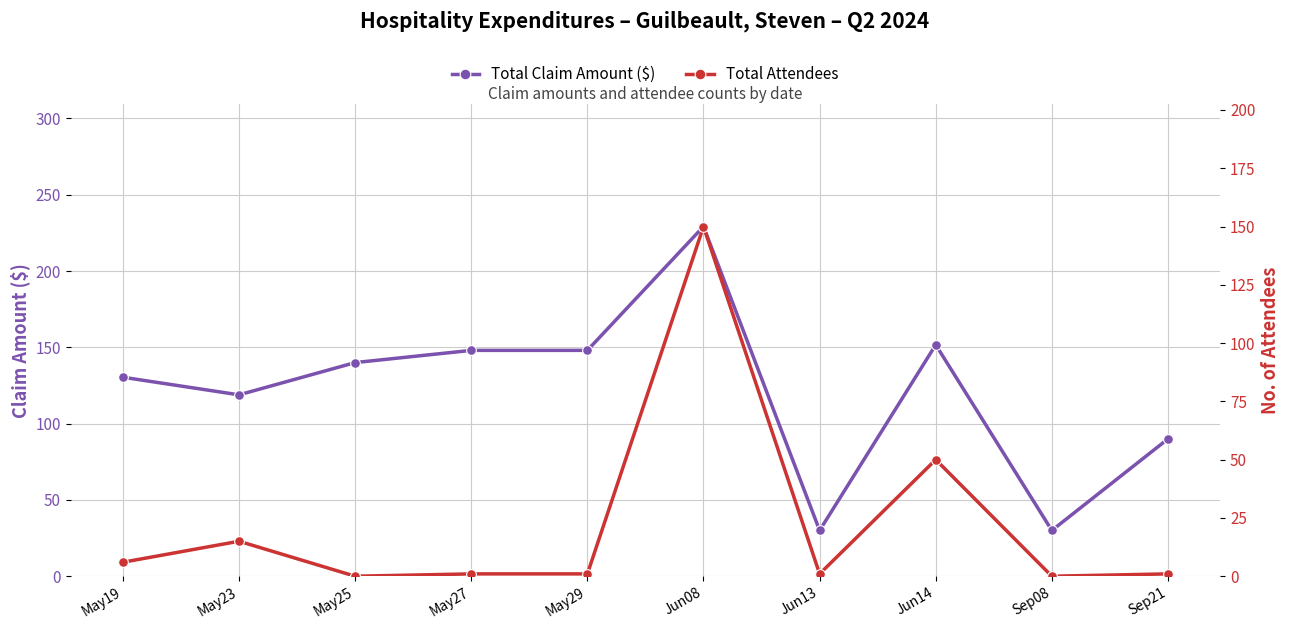

Which series changed the most between May19 and May23?

Total Claim Amount ($)